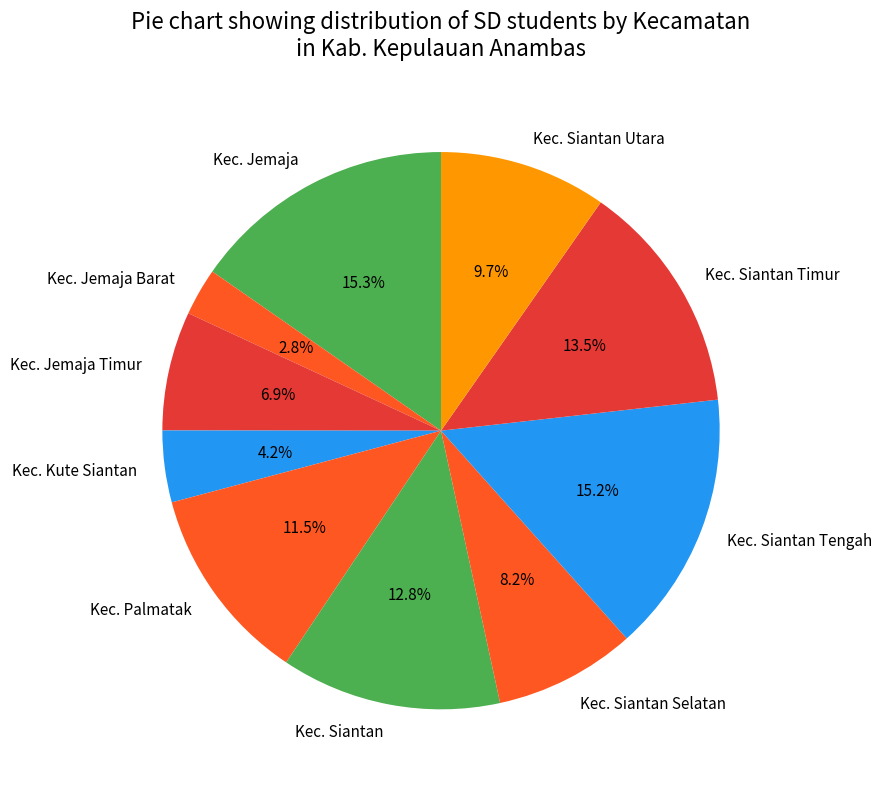

Which category has the smallest portion of the pie?

Kec. Jemaja Barat